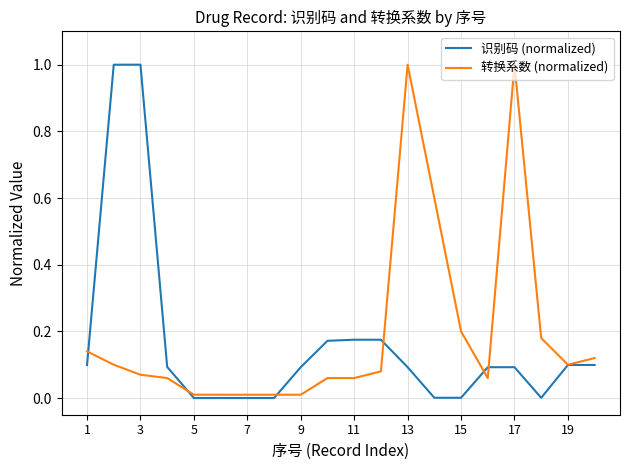

What is the maximum value shown in the chart?

1.0